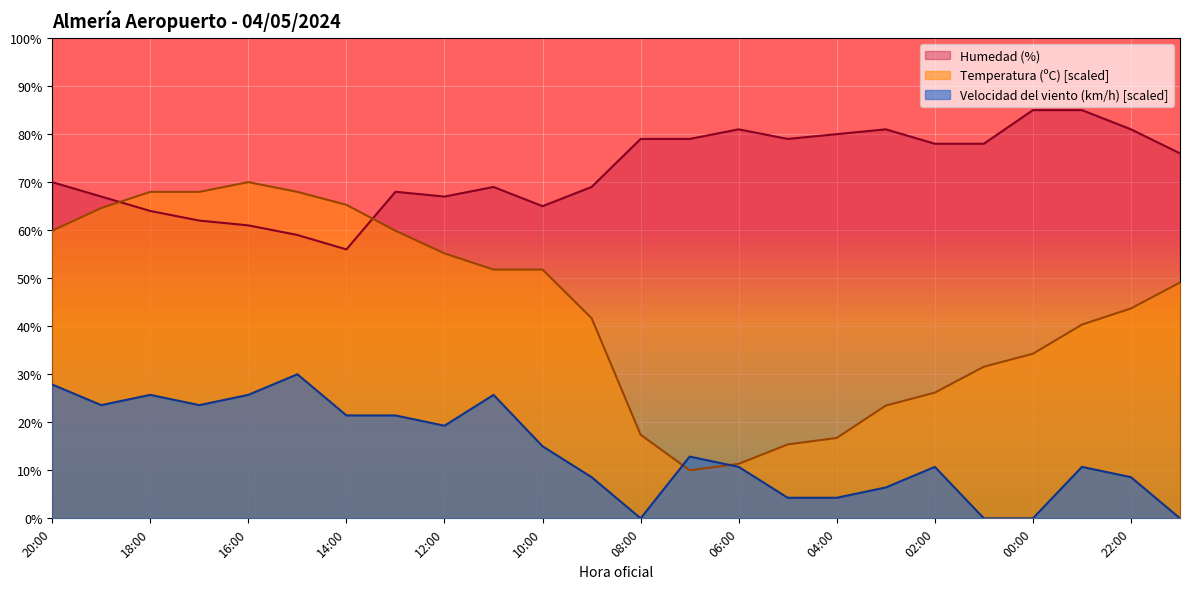

After their last crossing, which series has the higher values: Velocidad del viento (km/h) or Temperatura (ºC)?

Temperatura (ºC)